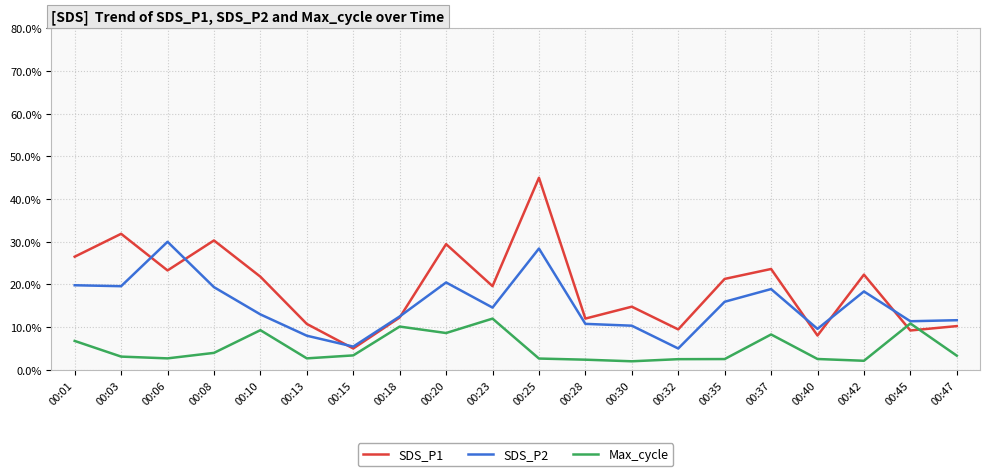

How many intersections are there between Max_cycle and SDS_P1?

2